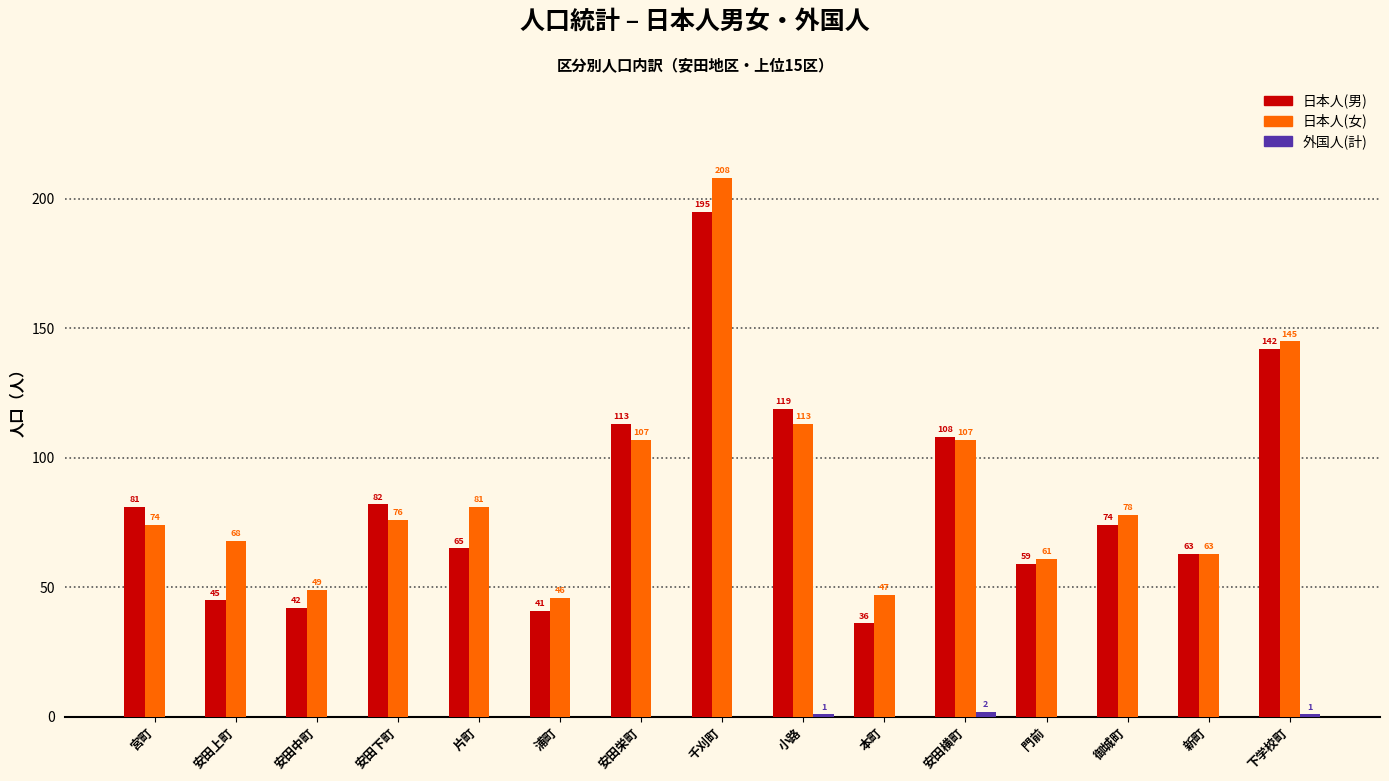

Is it true that 日本人(女) equals 23 at 安田中町?

False